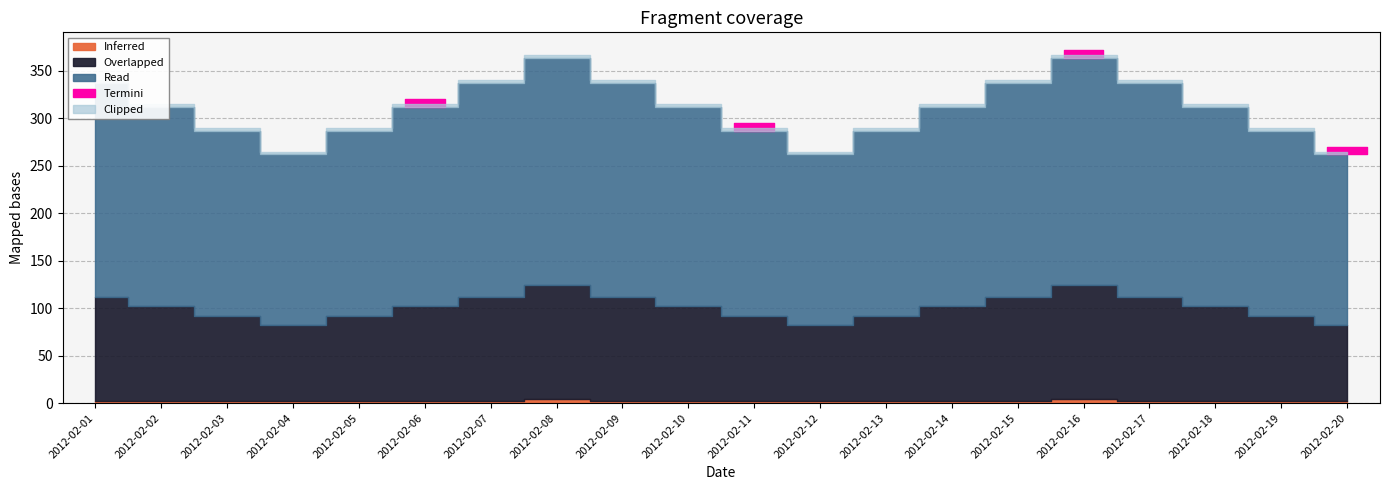

Approximately how many times larger is the value at 2012-02-12 compared to 2012-02-03?

1.0